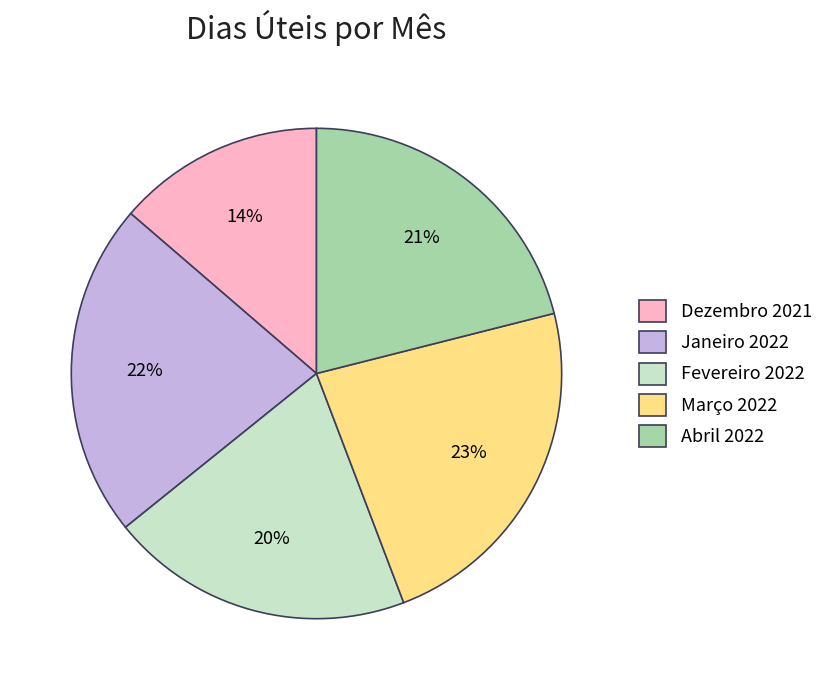

Combined, do Fevereiro 2022 and Janeiro 2022 account for over 50%?

No